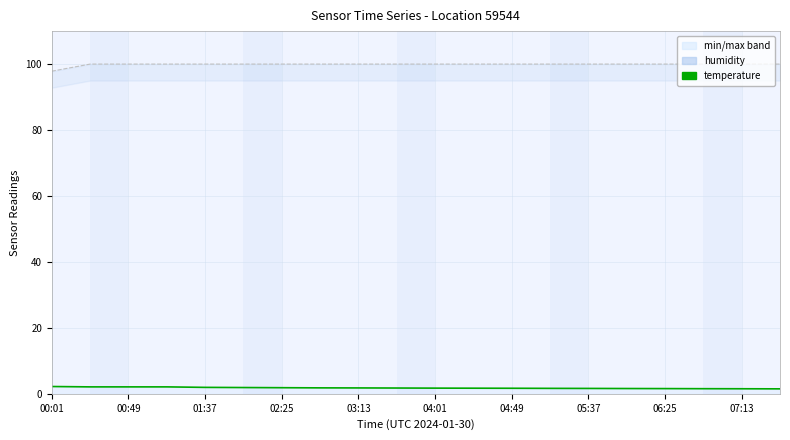

Is this an area chart (filled region under the line)?

No